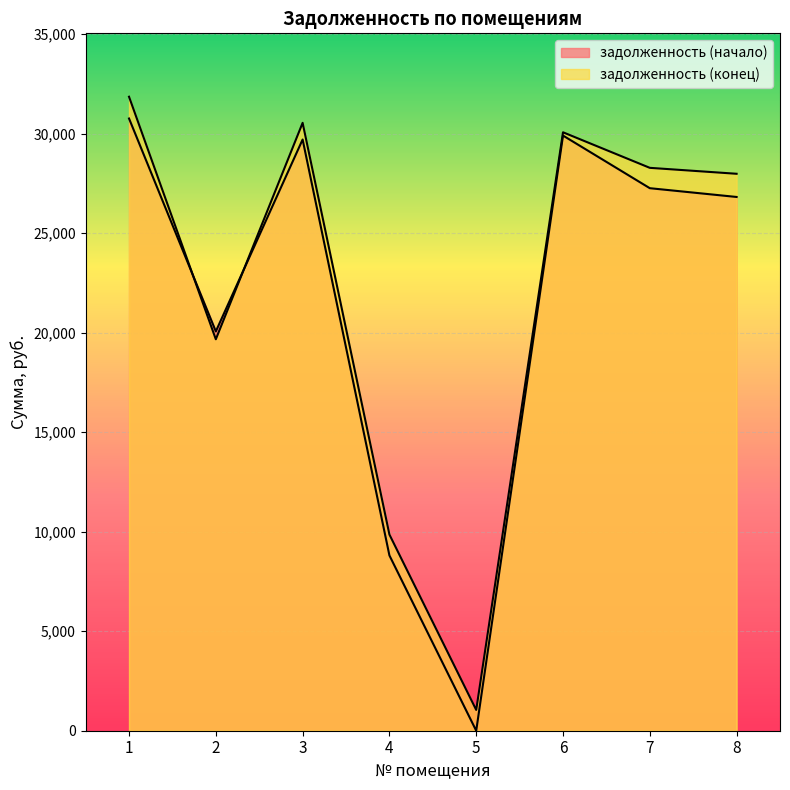

Rank the series by their average value, from lowest to highest.

задолженность (начало), задолженность (конец)